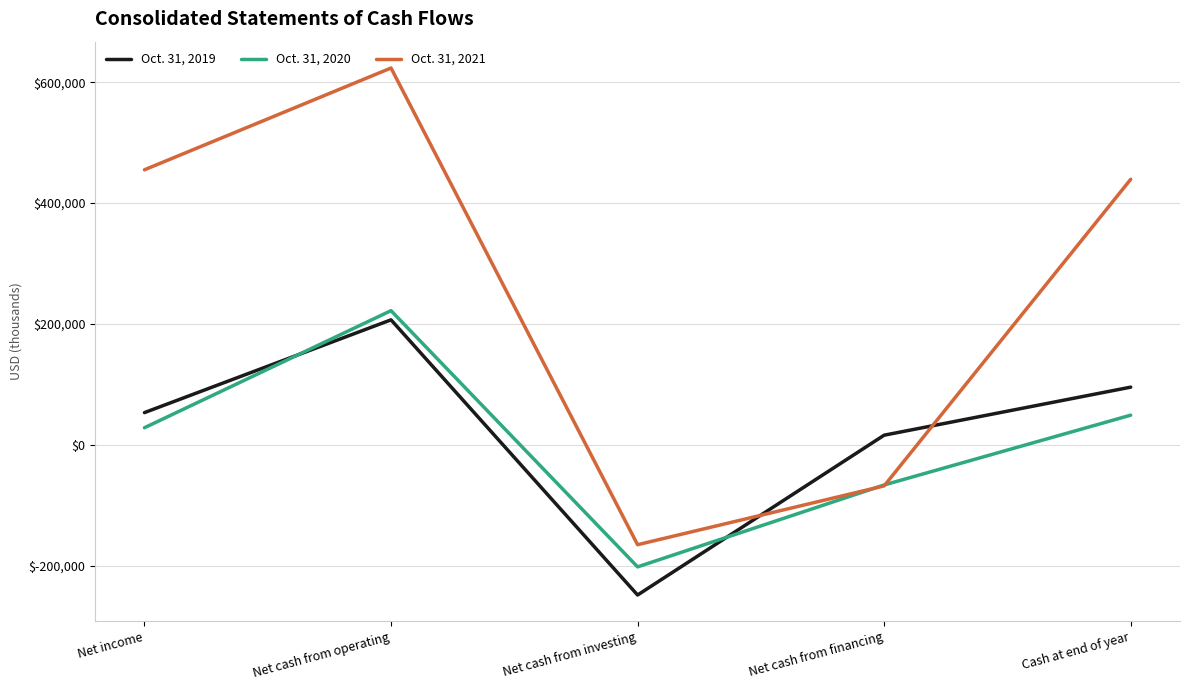

How many negative values does the Oct. 31, 2019 series have?

1